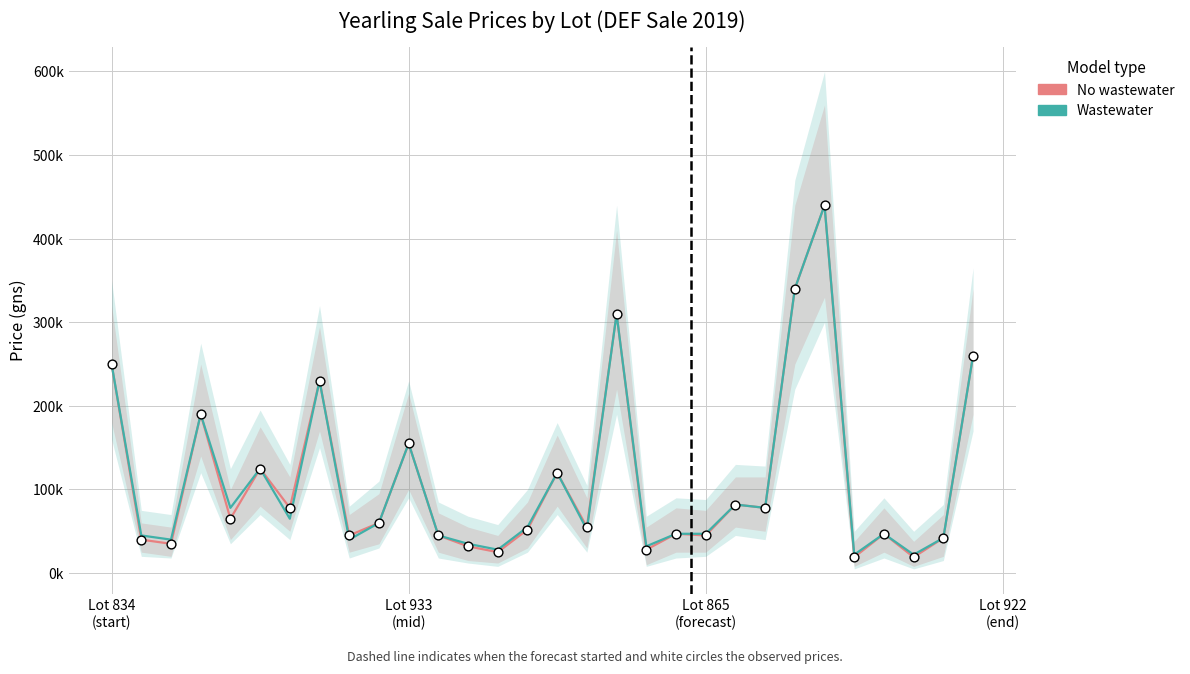

Which series has the largest total across all categories?

Wastewater